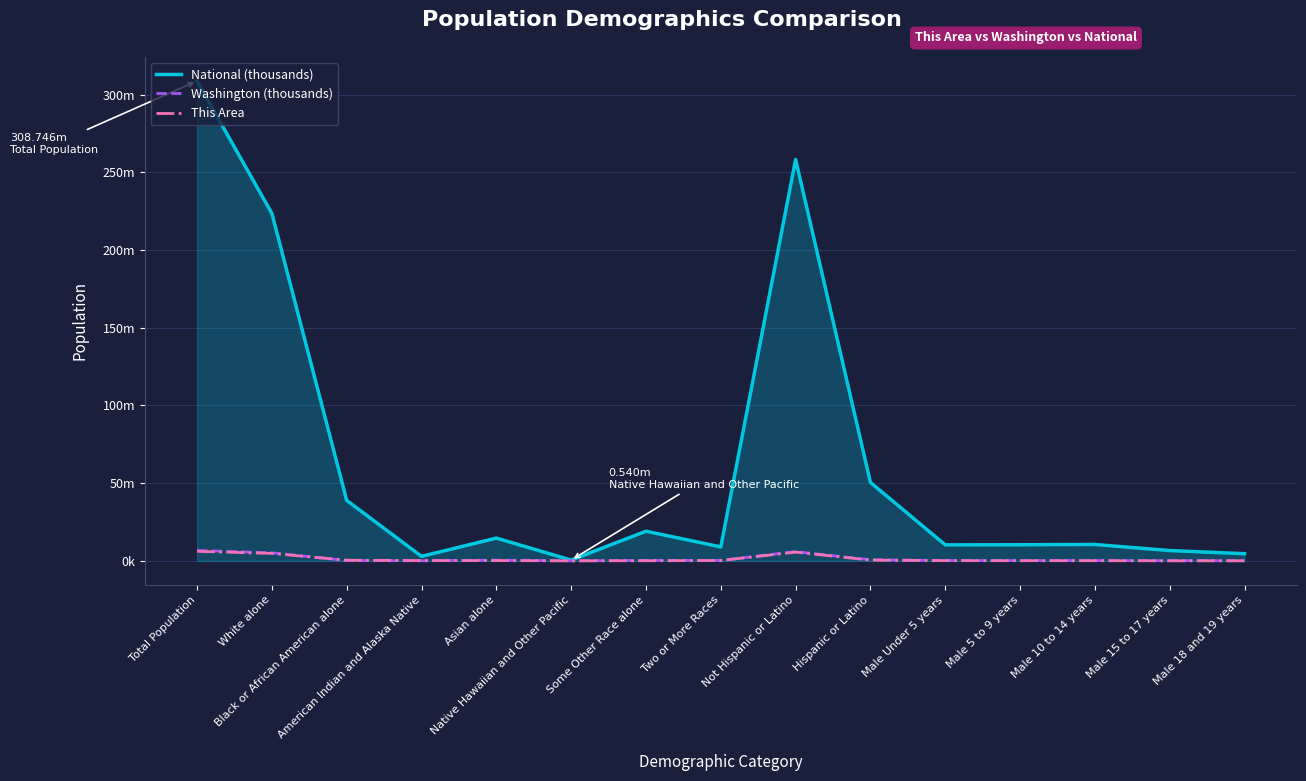

Does the chart have visible grid lines?

Yes